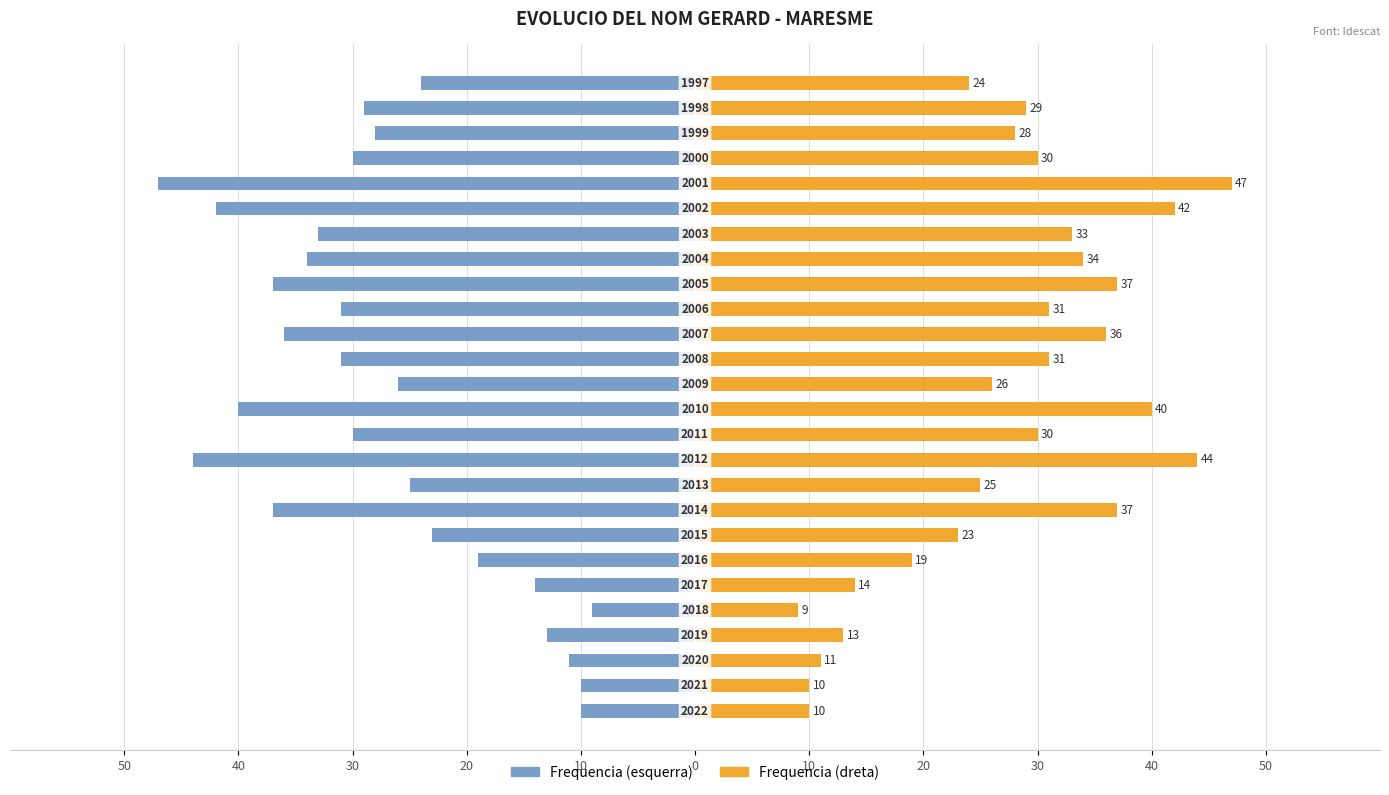

Count the number of data series in this chart.

2